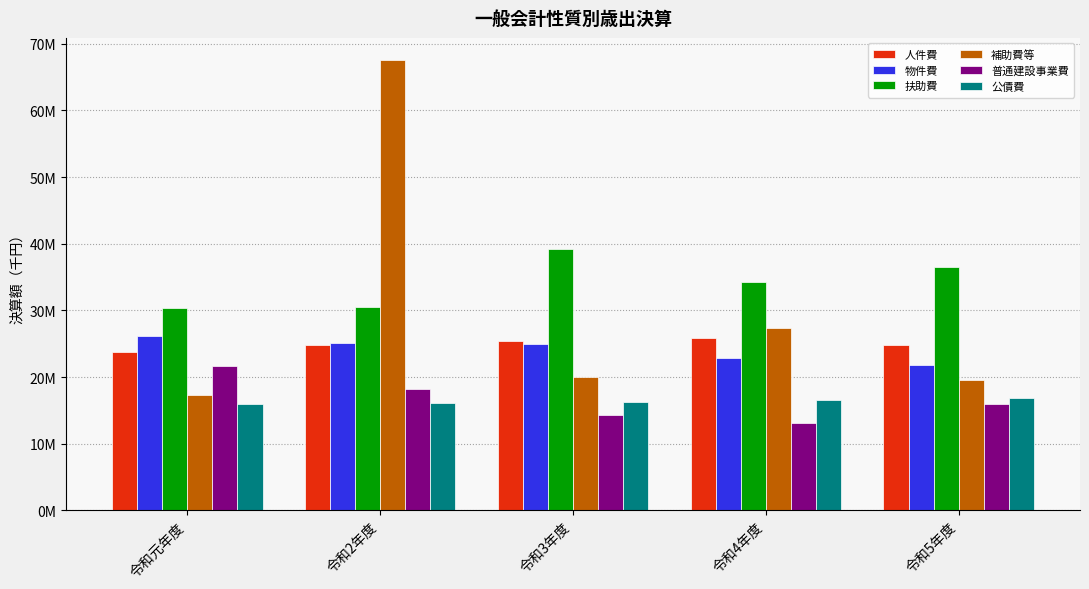

Are the bars grouped side by side (vs. stacked)?

Yes